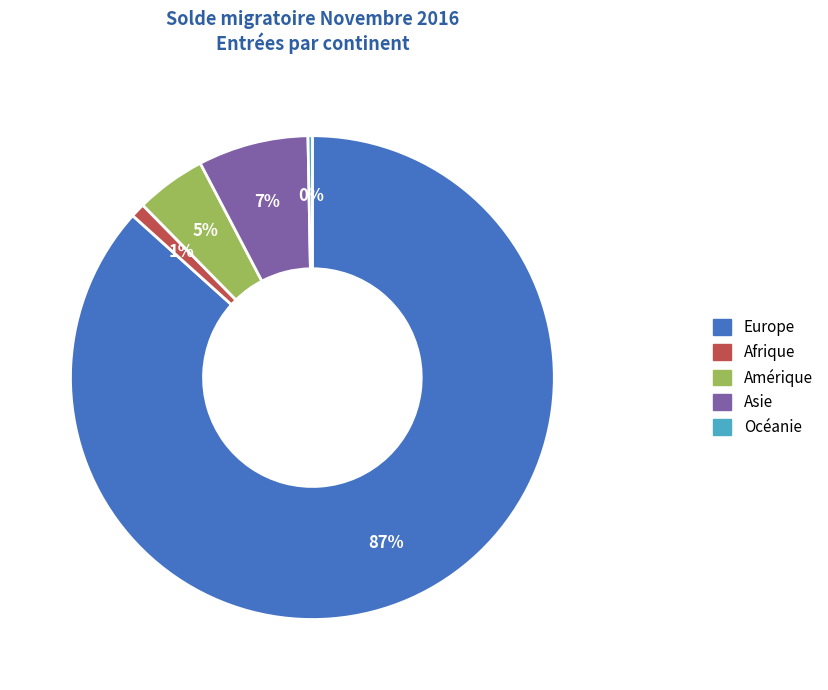

Does Océanie account for over 50% of the chart?

No